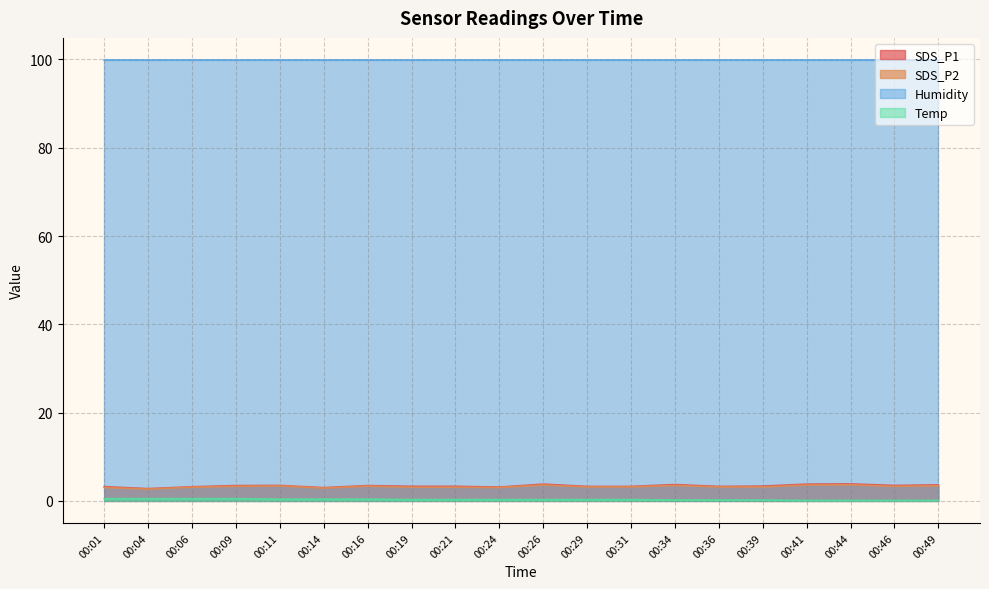

What is the sum of all SDS_P1 values?

67.8